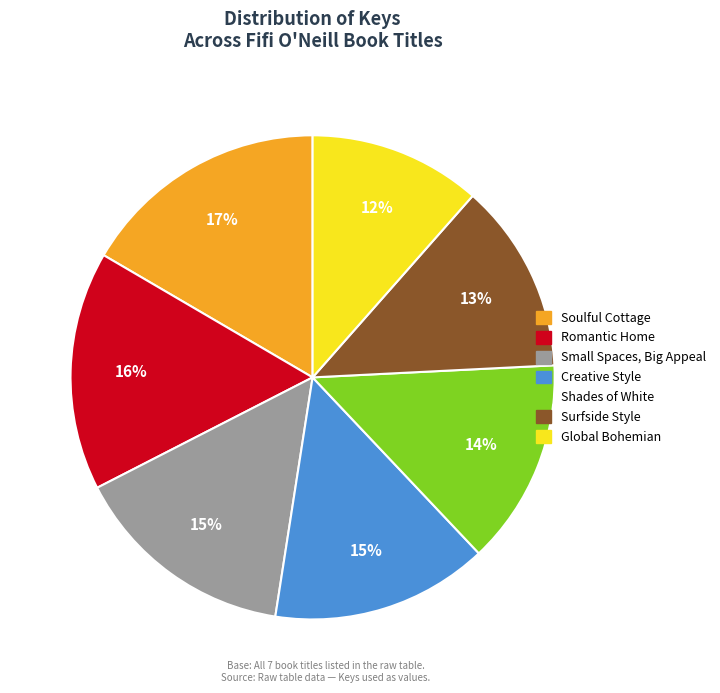

To the nearest percent, what is the average slice percentage?

14%